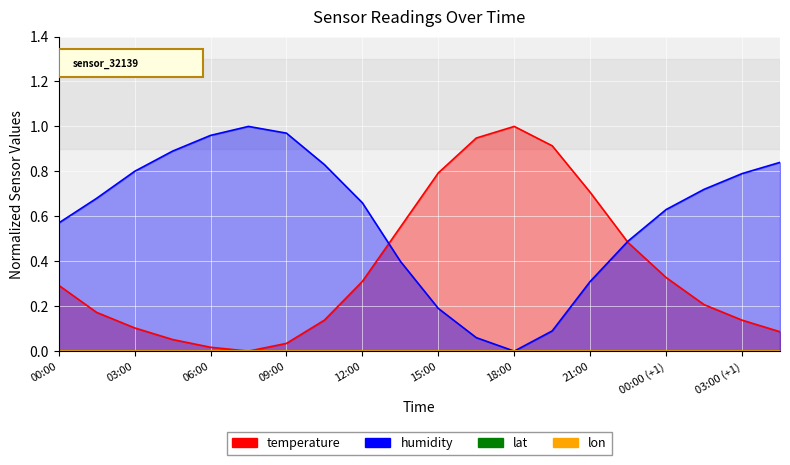

The temperature series shows 0.1 at 01:30 (+1). True or false?

False